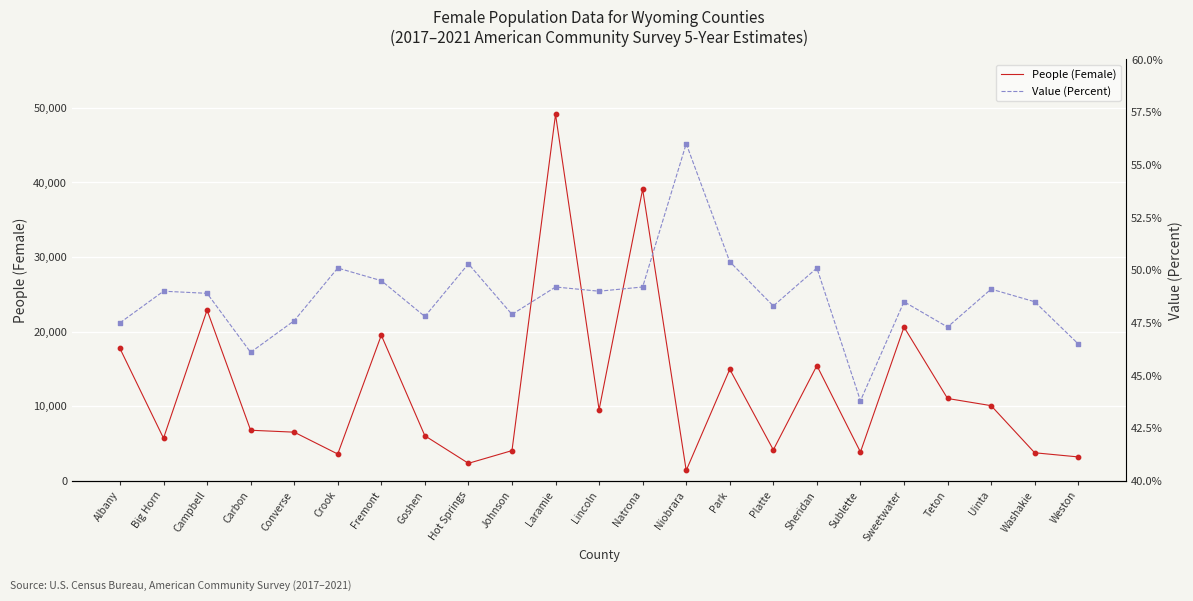

Which series has the largest total across all categories?

People (Female)